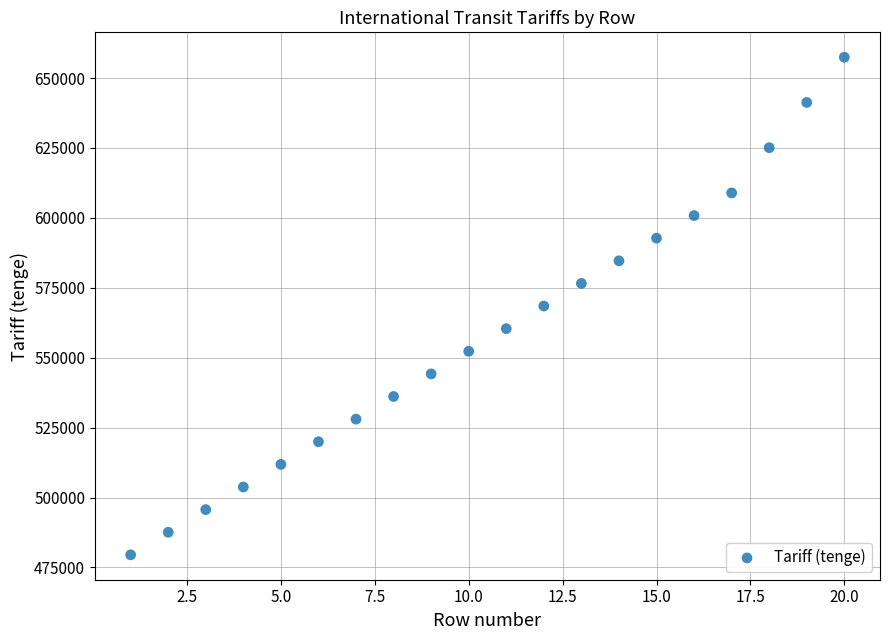

What is the range of X values (max minus min)?

19.0